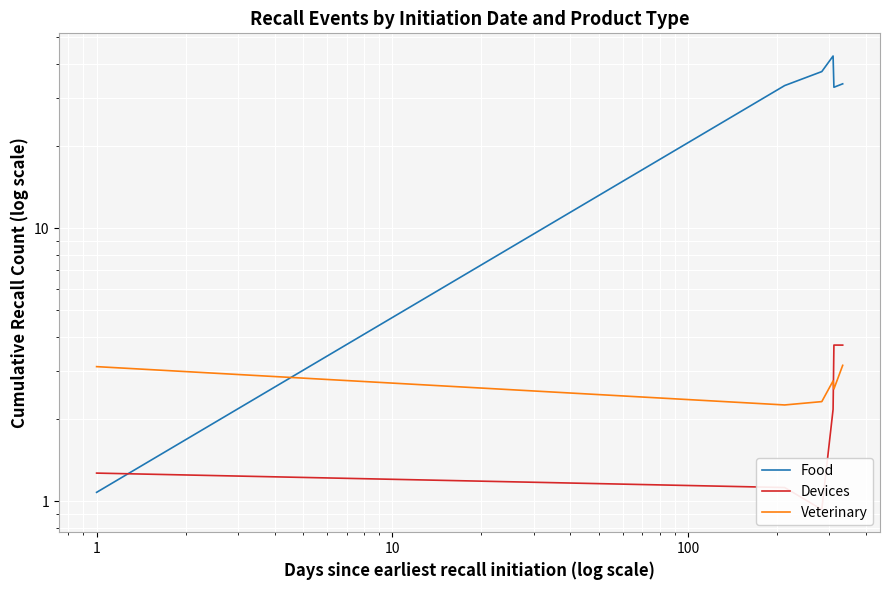

The Devices series shows 6.3 at 100. True or false?

False